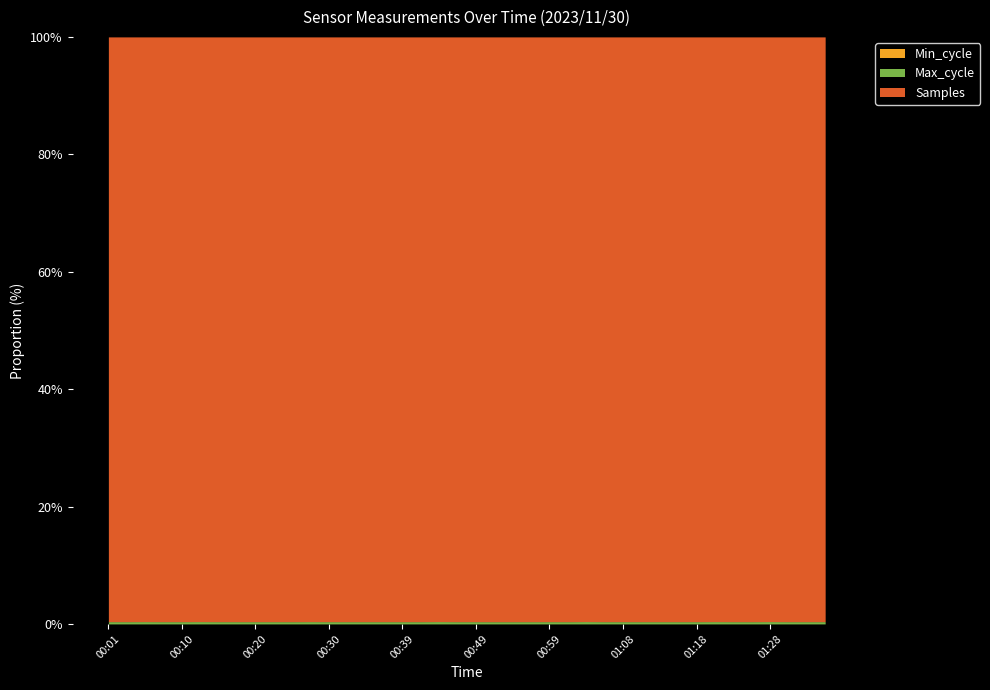

What is the approximate value of Samples at 00:32, to the nearest 50?

5020650